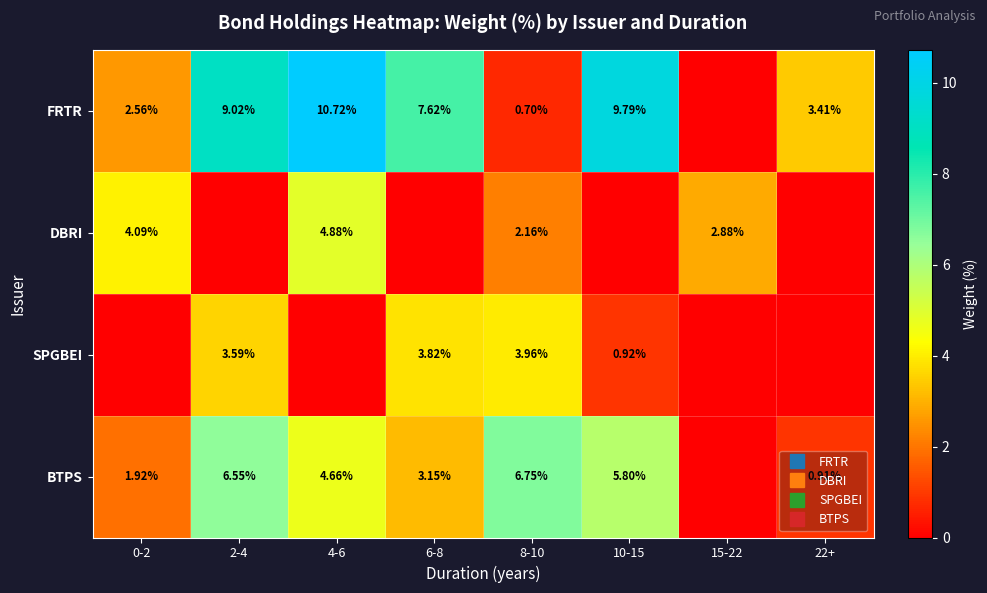

What is the sum of the FRTR values at 4-6 and 2-4?

19.7